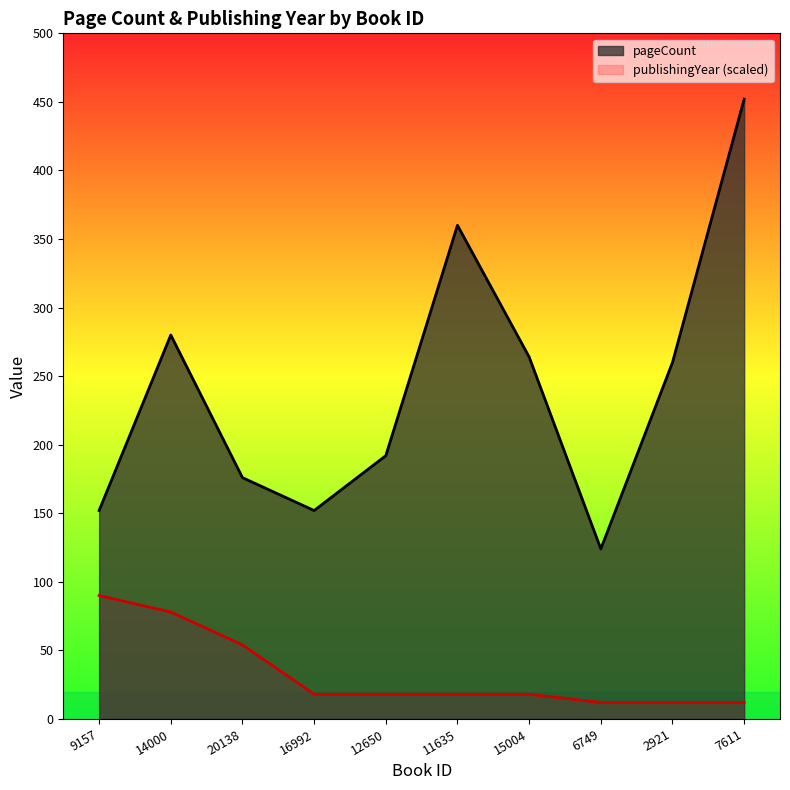

Count the number of data series in this chart.

2